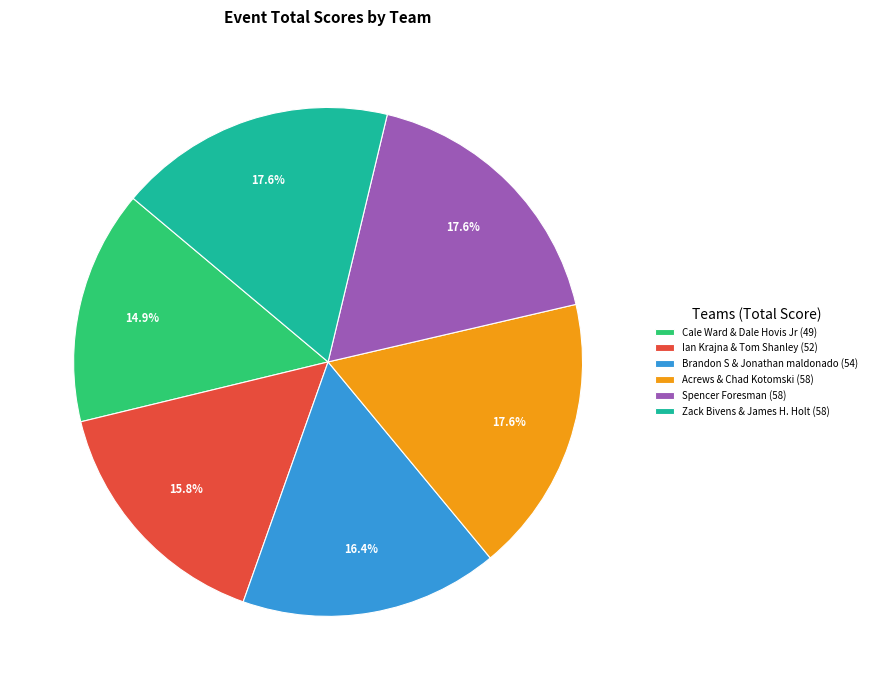

Is it true that Spencer Foresman is 18% of the pie?

True